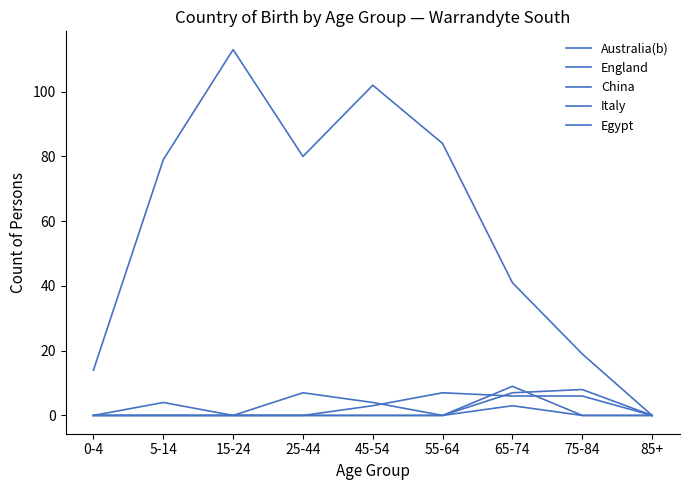

True or false: Italy and Egypt cross at least once.

False